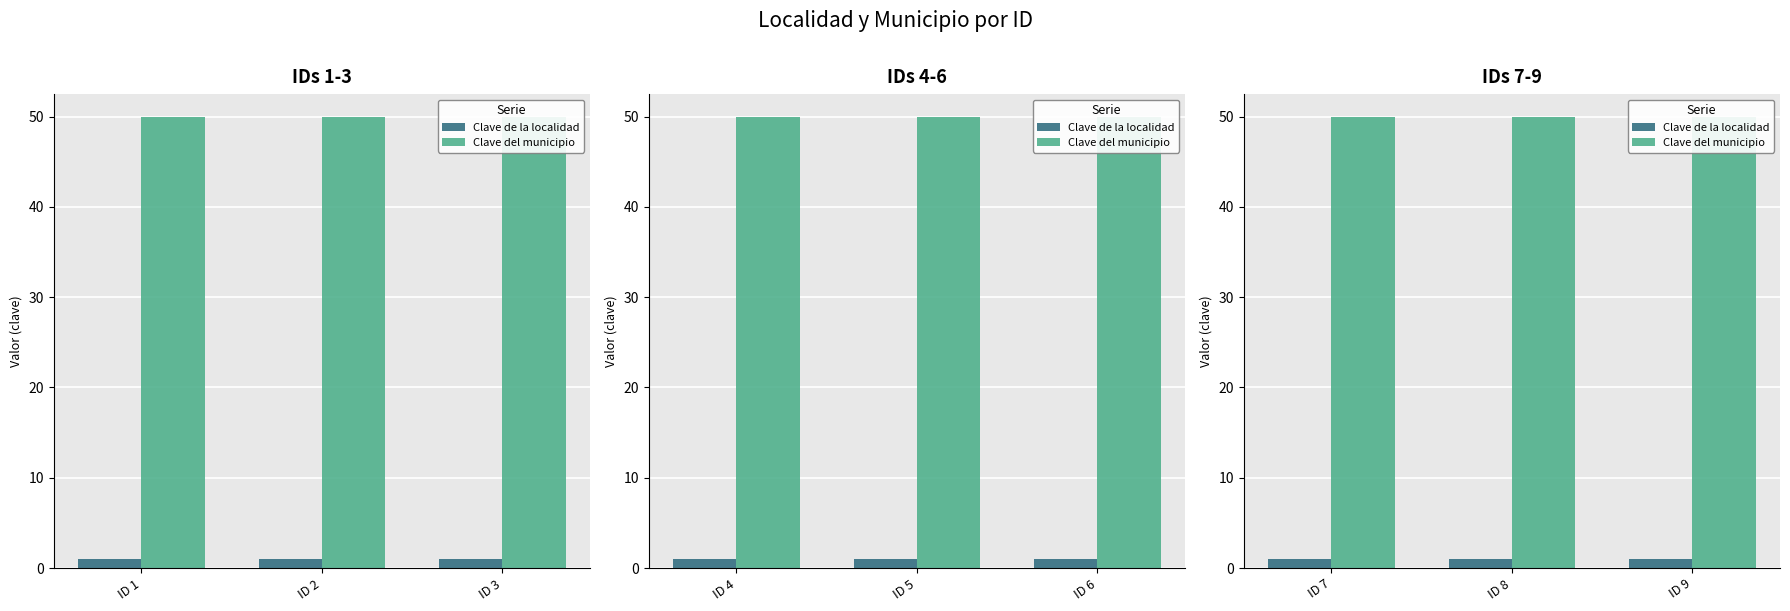

What is the value of the Clave del municipio bar at the 2nd from the left?

50